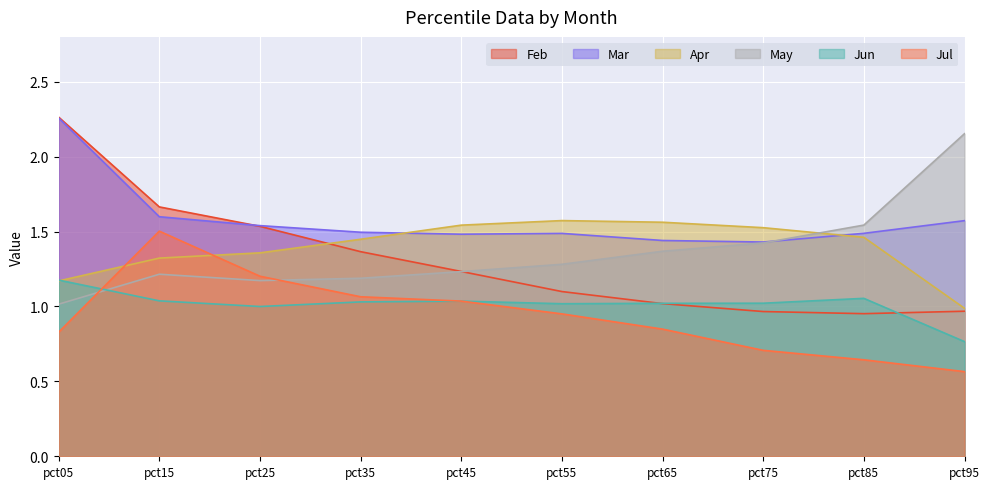

What is the difference between the maximum and minimum values in the Mar series?

0.8